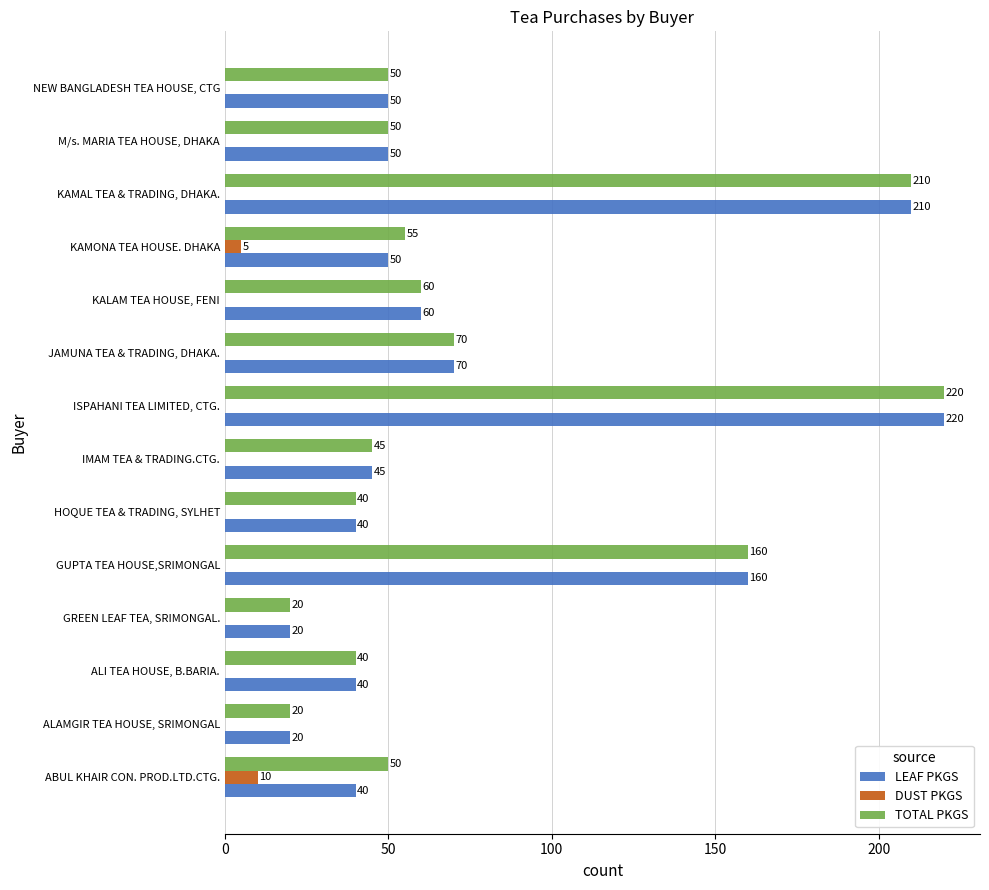

What is the total value across all series at GREEN LEAF TEA, SRIMONGAL.?

40